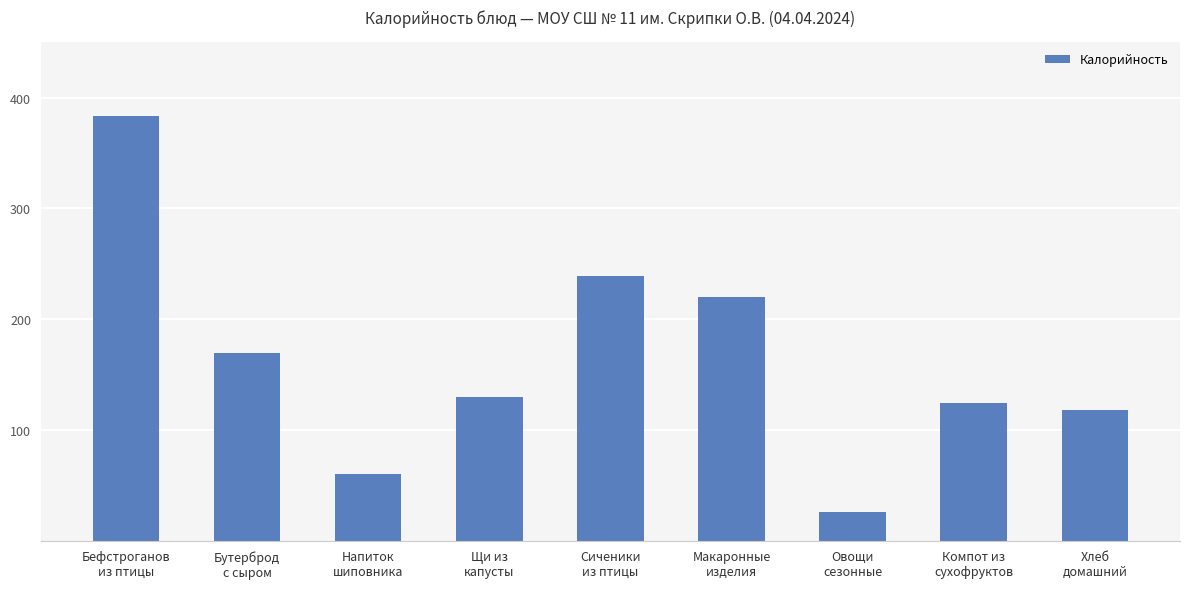

Rank the categories by value from highest to lowest.

Бефстроганов
из птицы, Сиченики
из птицы, Макаронные
изделия, Бутерброд
с сыром, Щи из
капусты, Компот из
сухофруктов, Хлеб
домашний, Напиток
шиповника, Овощи
сезонные